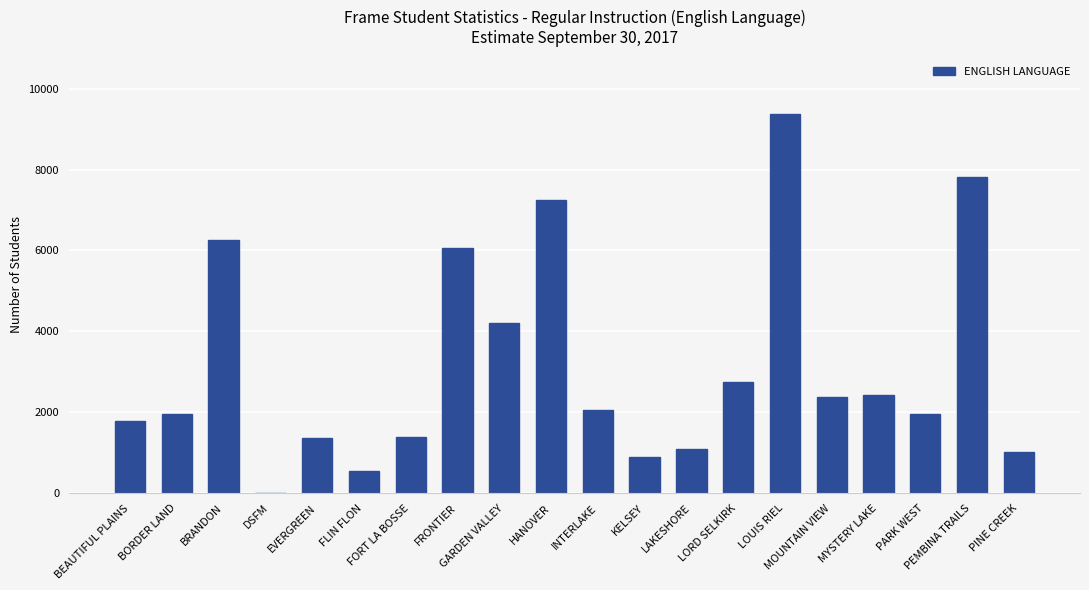

What is the sum of all values?

62616.4